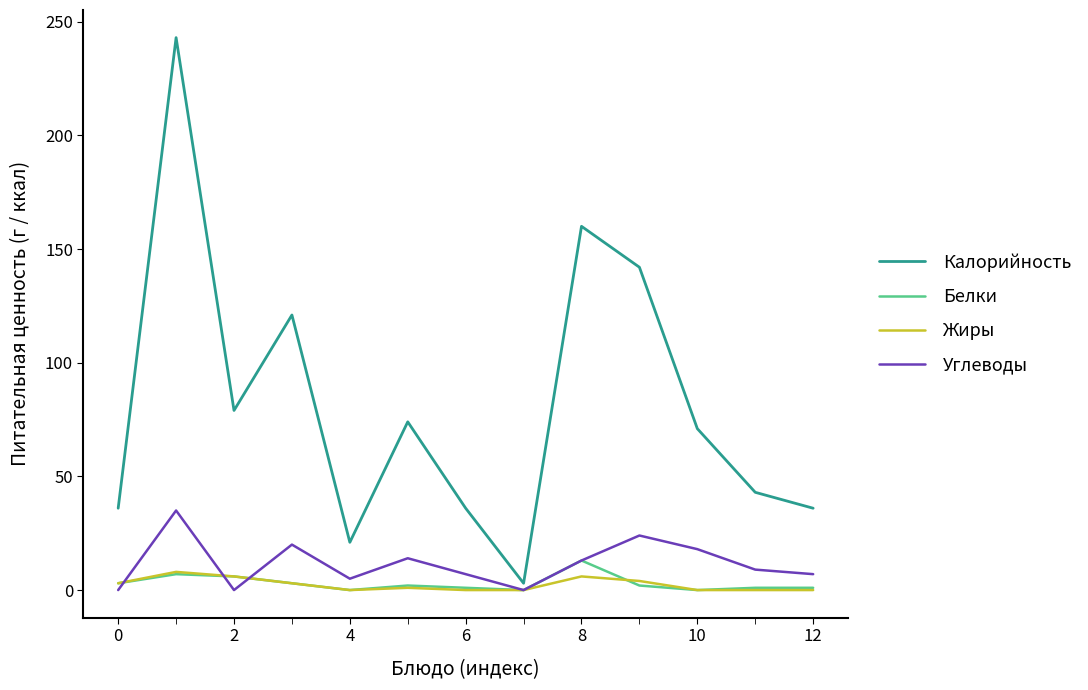

Which series has the largest total across all categories?

Калорийность